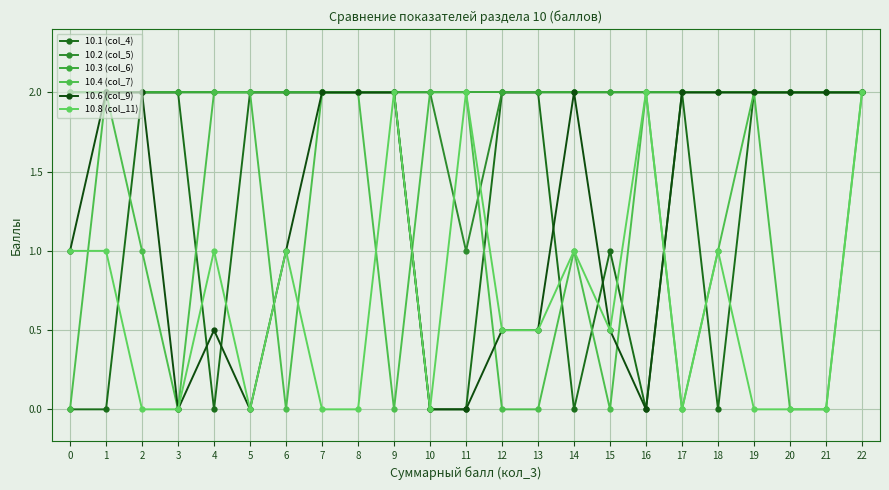

Reading left to right, extract all data points from this chart.

10.1 (col_4): 0.0	0.0	2.0	2.0	0.0	2.0	2.0	2.0	2.0	2.0	0.0	0.0	2.0	2.0	0.0	1.0	0.0	2.0	0.0	2.0	2.0	2.0	2.0
10.2 (col_5): 2.0	2.0	2.0	2.0	2.0	2.0	2.0	2.0	2.0	2.0	2.0	1.0	2.0	2.0	2.0	2.0	2.0	2.0	2.0	2.0	2.0	2.0	2.0
10.3 (col_6): 2.0	2.0	2.0	2.0	2.0	2.0	2.0	2.0	2.0	2.0	2.0	2.0	2.0	2.0	2.0	2.0	2.0	2.0	2.0	2.0	2.0	2.0	2.0
10.4 (col_7): 0.0	2.0	1.0	0.0	2.0	2.0	0.0	2.0	2.0	0.0	2.0	2.0	0.0	0.0	1.0	0.0	2.0	0.0	1.0	2.0	0.0	0.0	2.0
10.6 (col_9): 1.0	2.0	2.0	0.0	0.5	0.0	1.0	2.0	2.0	2.0	0.0	0.0	0.5	0.5	2.0	0.5	0.0	2.0	2.0	2.0	2.0	2.0	2.0
10.8 (col_11): 1.0	1.0	0.0	0.0	1.0	0.0	1.0	0.0	0.0	2.0	0.0	2.0	0.5	0.5	1.0	0.5	2.0	0.0	1.0	0.0	0.0	0.0	2.0